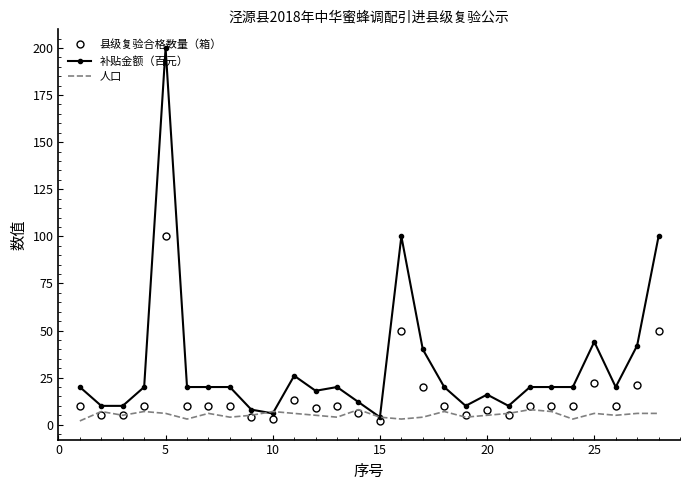

True or false: 县级复验合格数量（箱） and 补贴金额（百元） cross at least once.

False